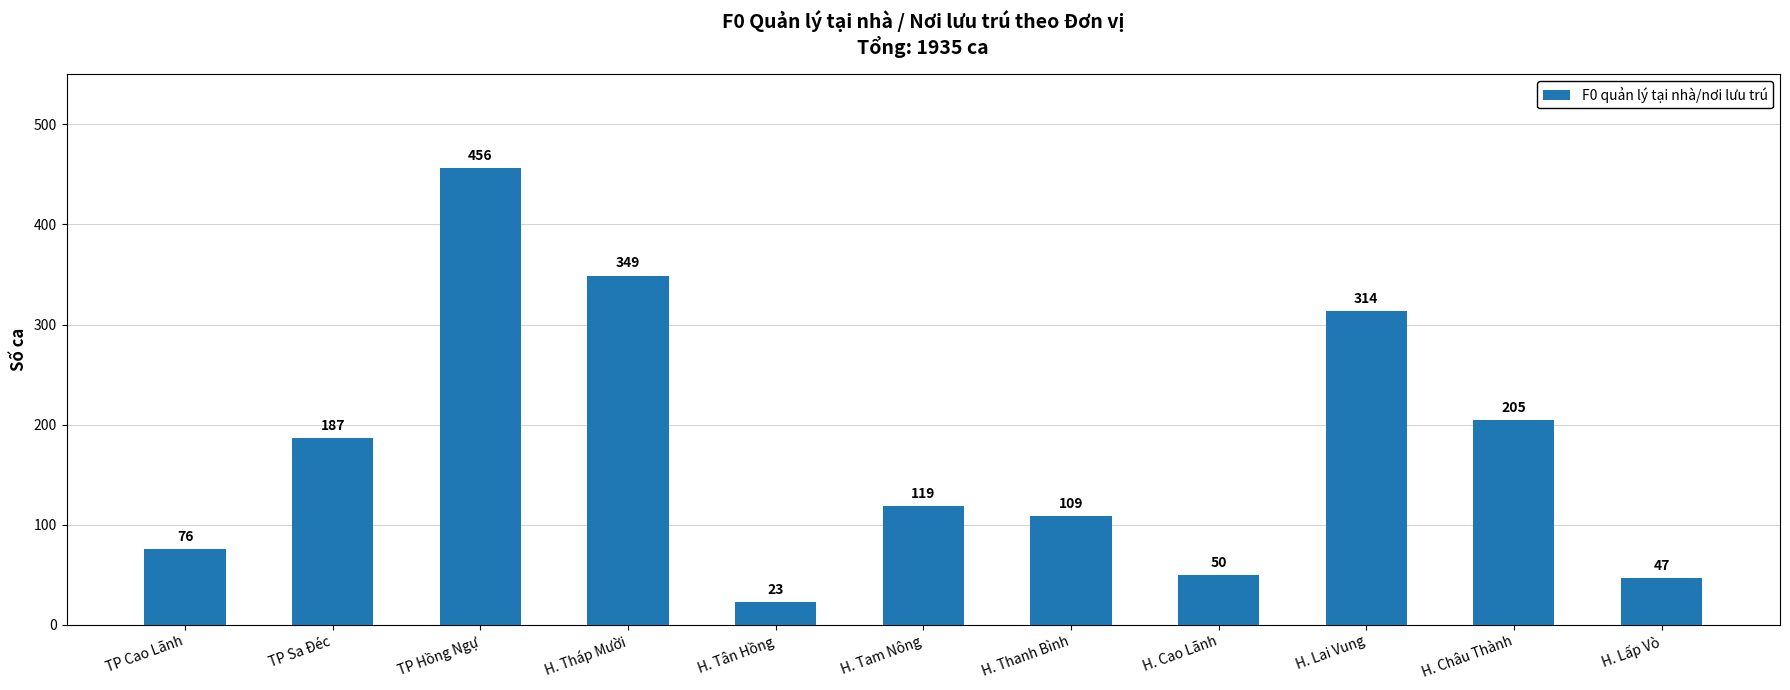

What is the difference between the maximum and minimum values?

433